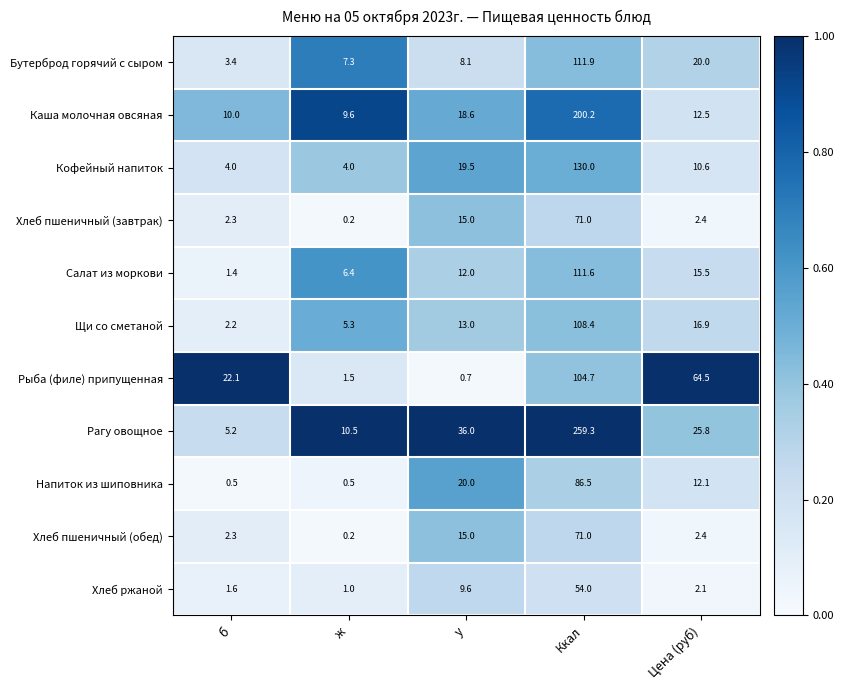

What is the maximum value shown in the chart?

259.3